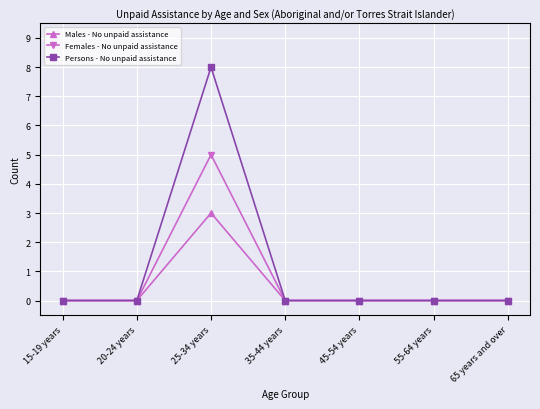

What is the maximum value for Persons - No unpaid assistance?

8